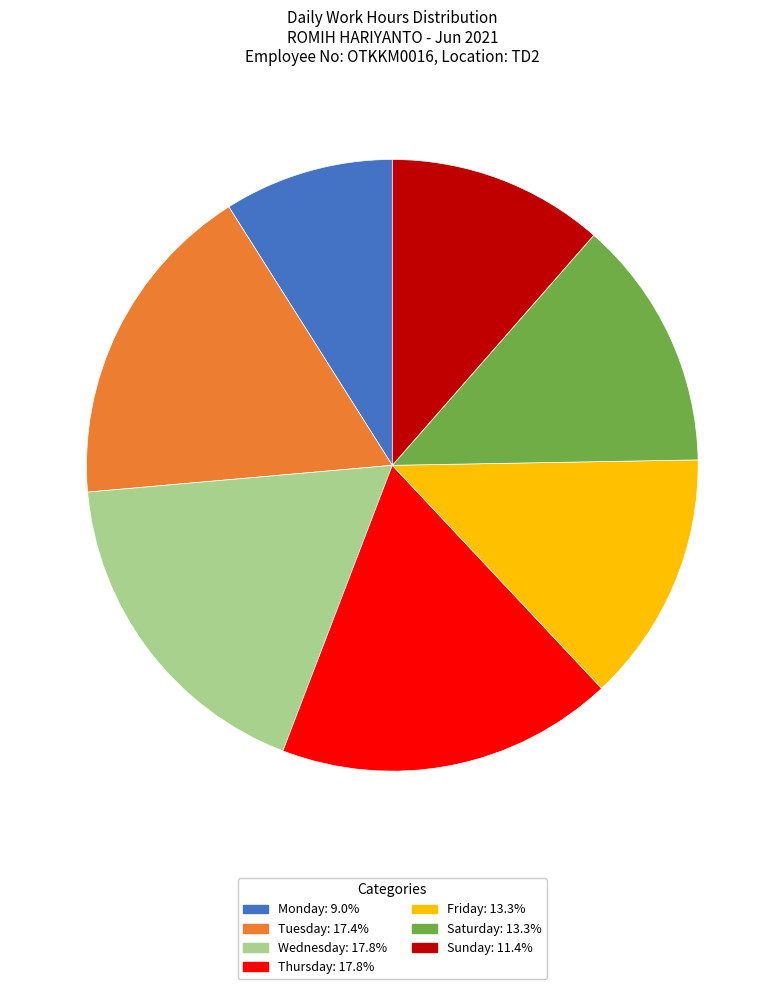

Is there a majority slice in this chart?

No